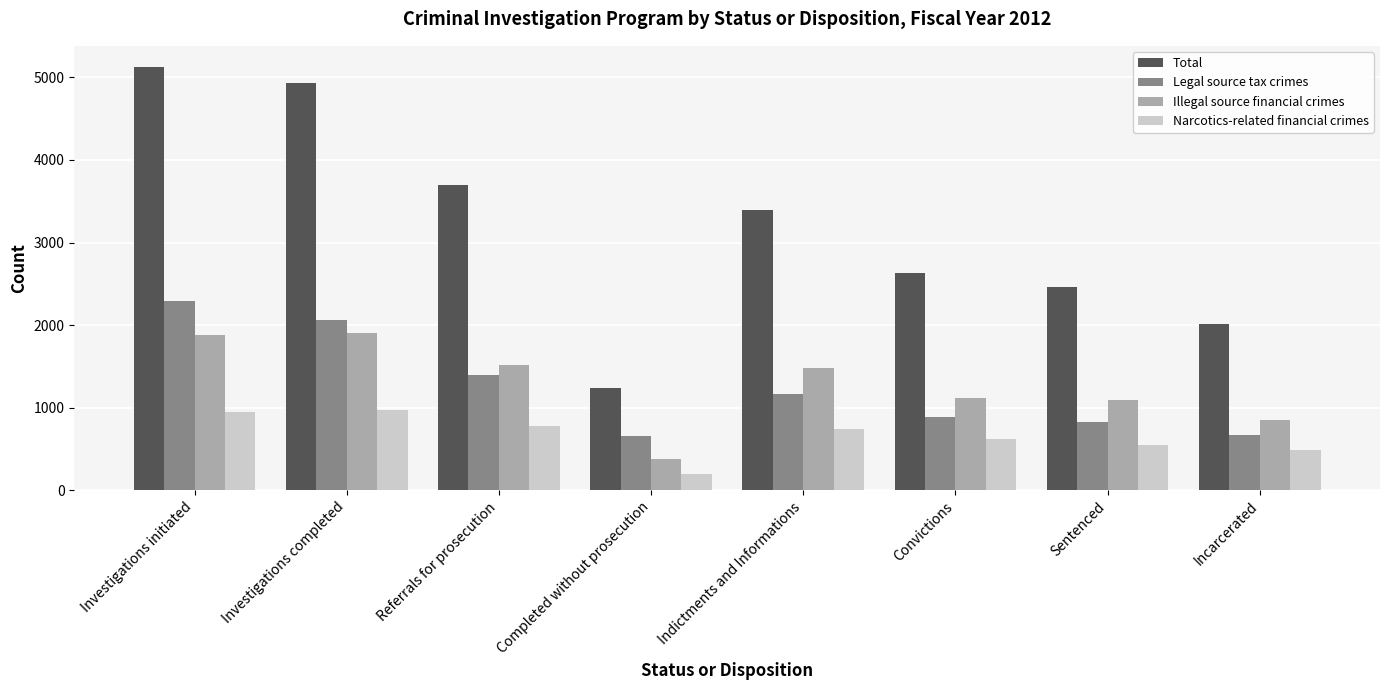

What is the total value across all series at Sentenced?

4932